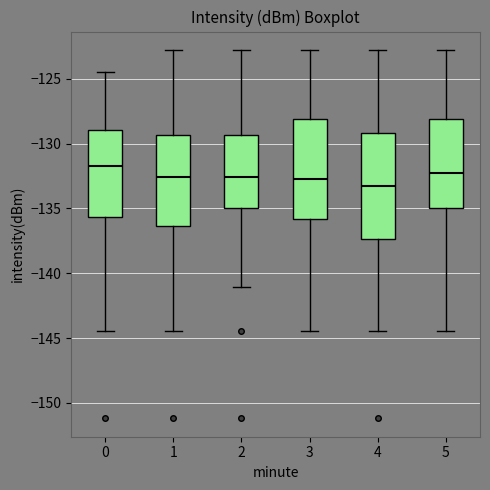

Reading left to right, read every box against the y-axis: the position of its median line, the range the box covers, and the ends of its whiskers. The values are not printed on the chart, so give them approximately, as read against the axis.

0: median -132.0, box -135.5 to -129.0, whiskers -144.5 to -124.5
1: median -132.5, box -136.5 to -129.5, whiskers -144.5 to -123.0
2: median -132.5, box -135.0 to -129.5, whiskers -141.0 to -123.0
3: median -133.0, box -136.0 to -128.0, whiskers -144.5 to -123.0
4: median -133.5, box -137.5 to -129.0, whiskers -144.5 to -123.0
5: median -132.5, box -135.0 to -128.0, whiskers -144.5 to -123.0